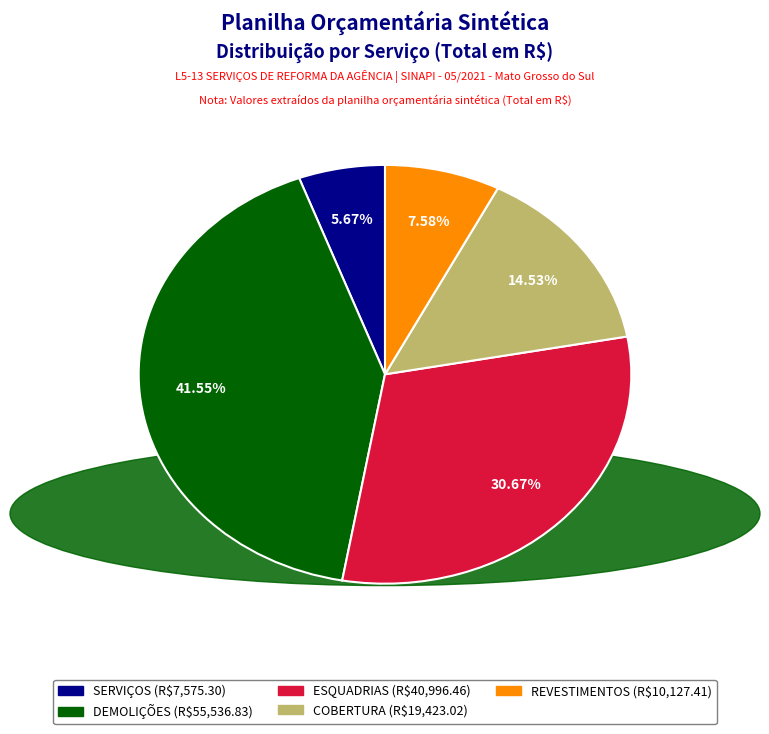

Does any single category account for the majority?

No